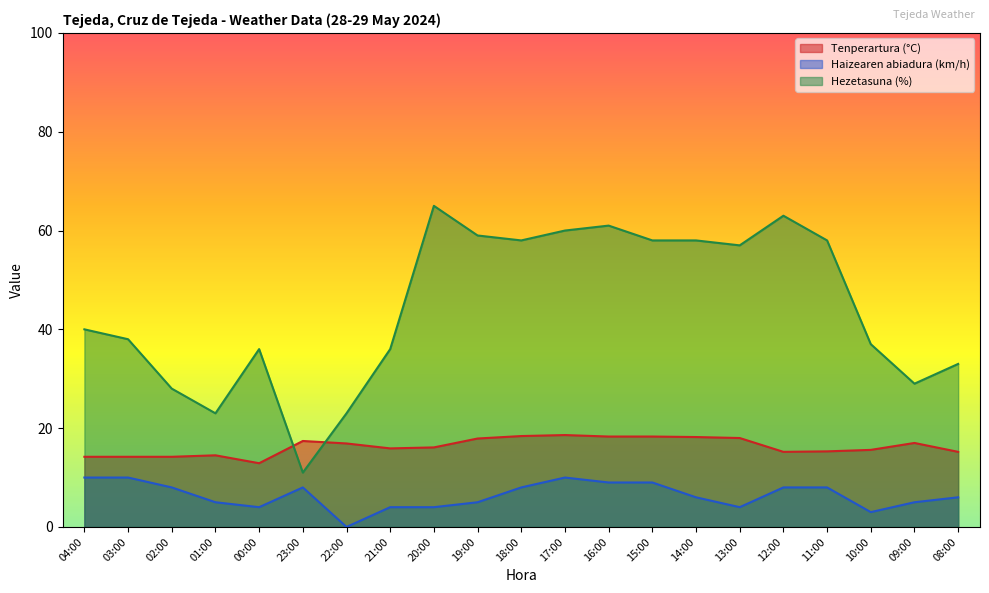

Reading left to right, transcribe all the data shown in this chart.

Tenperartura (°C): 14.2	14.2	14.2	14.5	12.9	17.4	16.9	15.9	16.1	17.9	18.4	18.6	18.3	18.3	18.2	18.0	15.2	15.3	15.6	17.0	15.2
Haizearen abiadura (km/h): 10.0	10.0	8.0	5.0	4.0	8.0	0.0	4.0	4.0	5.0	8.0	10.0	9.0	9.0	6.0	4.0	8.0	8.0	3.0	5.0	6.0
Hezetasuna (%): 40.0	38.0	28.0	23.0	36.0	11.0	23.0	36.0	65.0	59.0	58.0	60.0	61.0	58.0	58.0	57.0	63.0	58.0	37.0	29.0	33.0